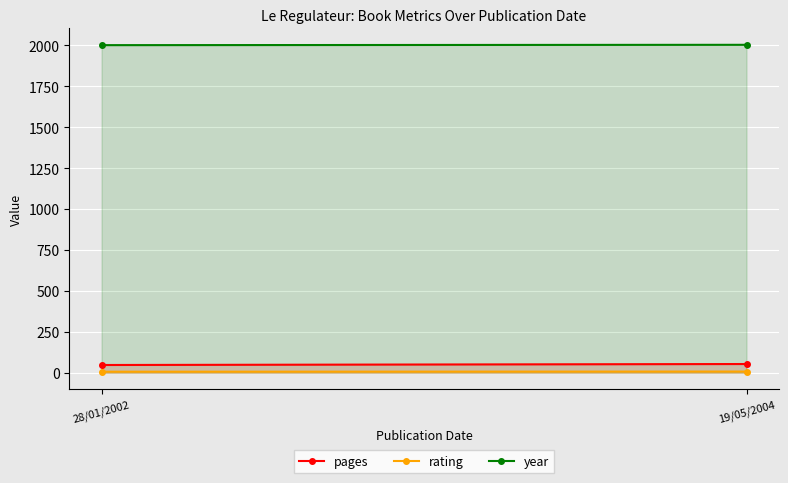

What is the difference between the highest and lowest values at 28/01/2002?

1996